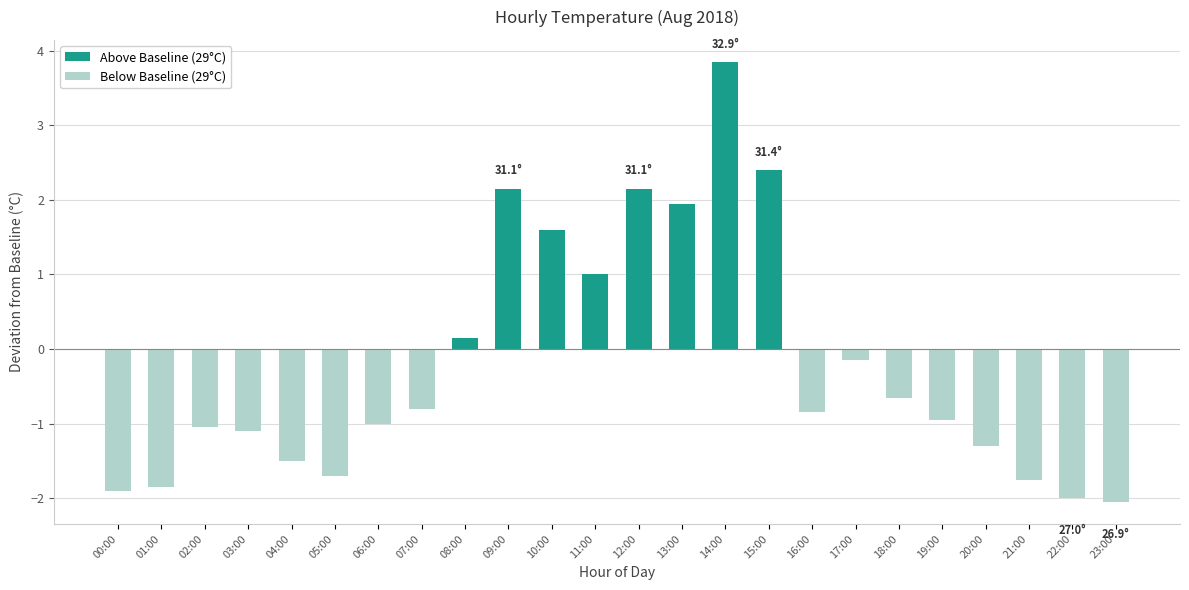

Where does the data first go above 0?

08:00